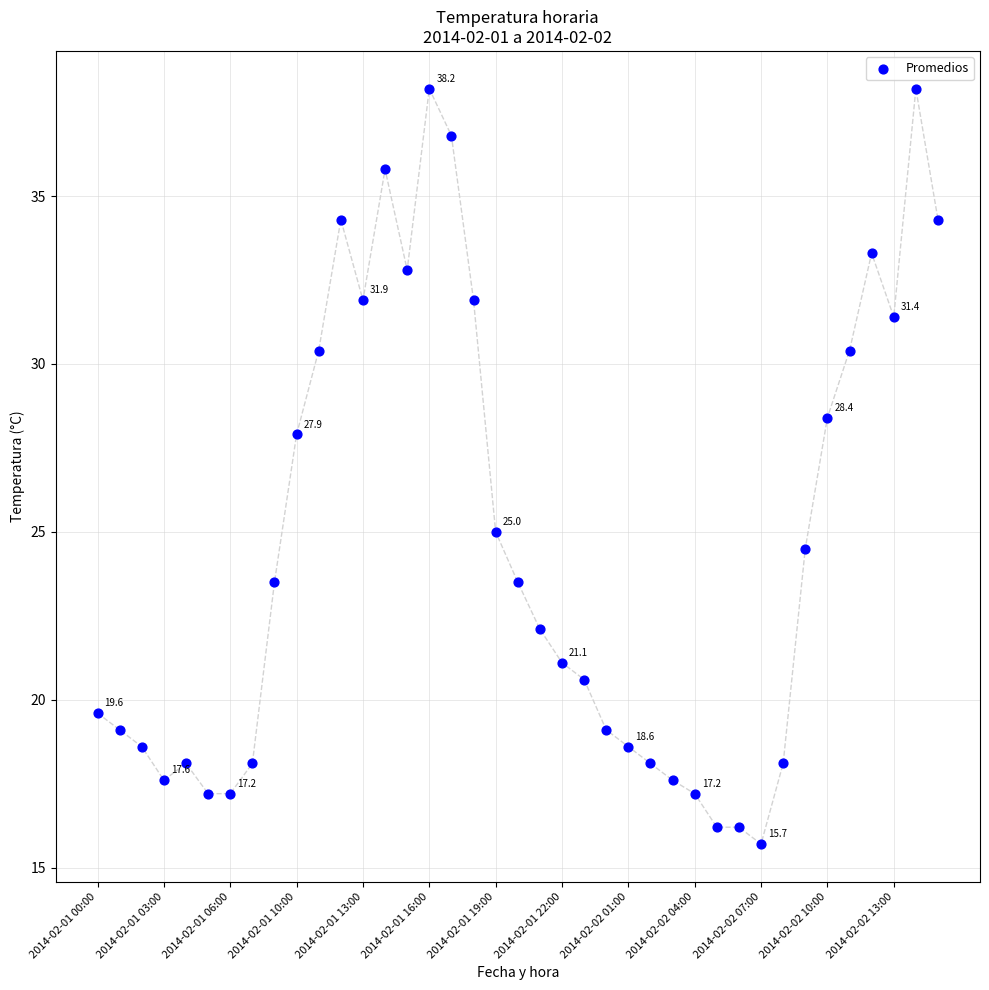

What Y value in the scatter plot is closest to 26?

25.0